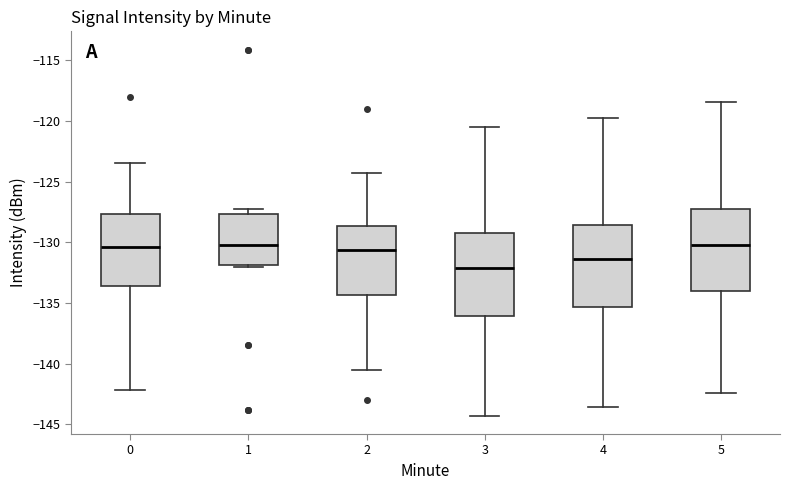

Where is the upper edge of the box at x = 3 on the y-axis? The values are not printed on the chart, so give them approximately, as read against the axis.

-129.0